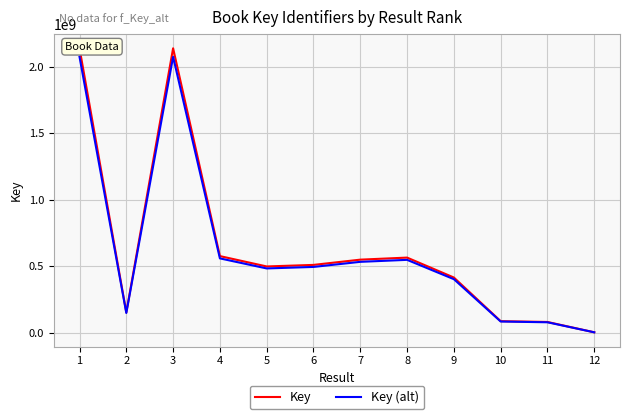

What is the difference between the Key (alt) values at 6 and 5?

11342851.2